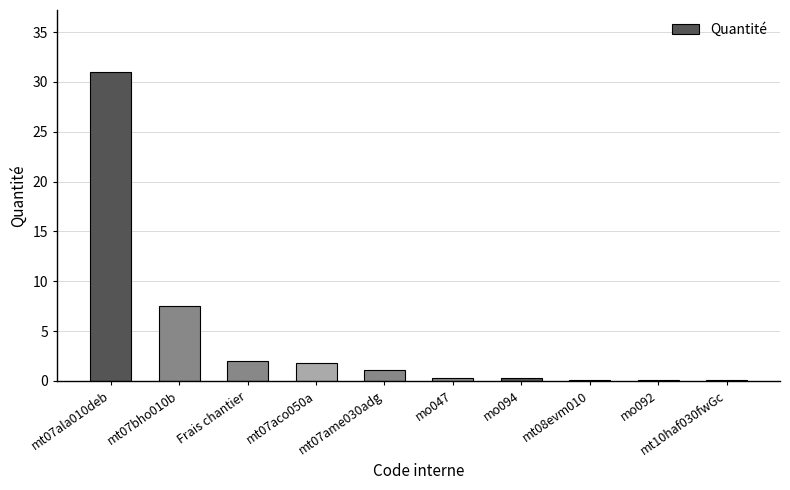

The chart shows a value of 0.3 at mo094. True or false?

True